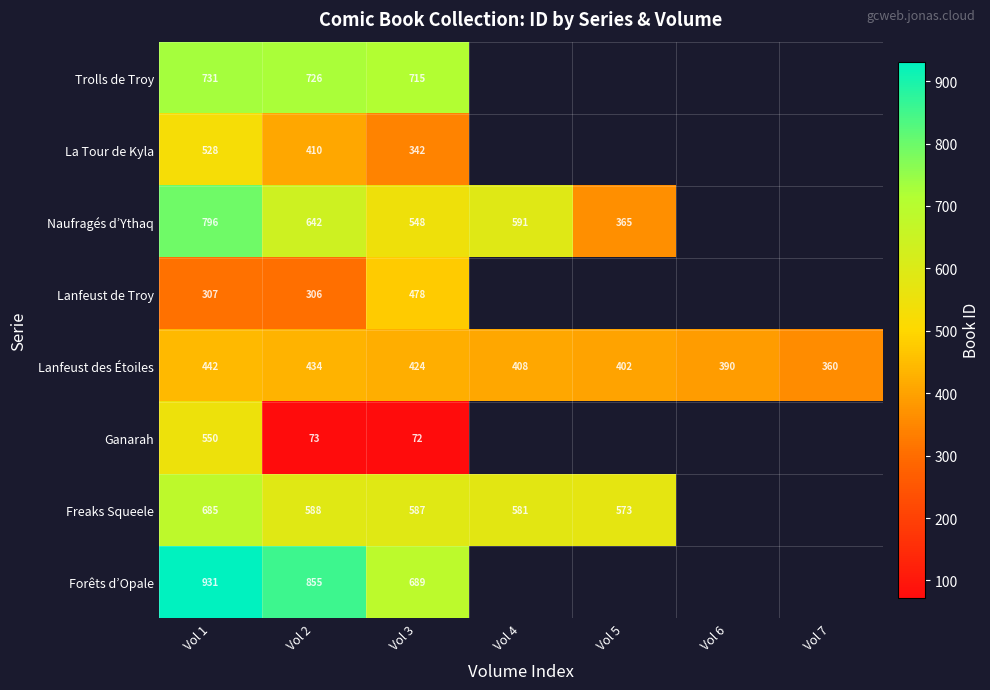

Rank the series at Vol 3 from highest to lowest value.

Trolls de Troy, Forêts d’Opale, Freaks Squeele, Naufragés d’Ythaq, Lanfeust de Troy, Lanfeust des Étoiles, La Tour de Kyla, Ganarah